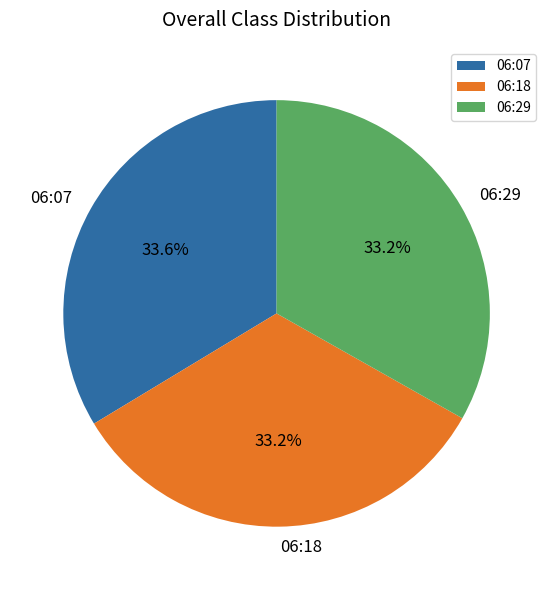

Is there a majority slice in this chart?

No